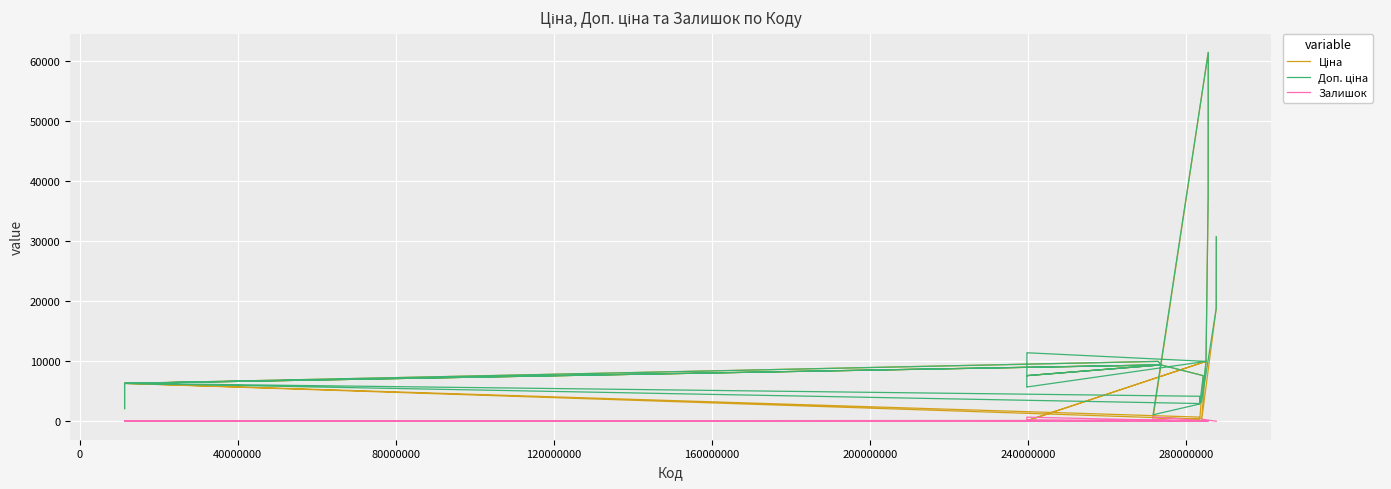

What is the maximum value for Доп. ціна?

61434.3